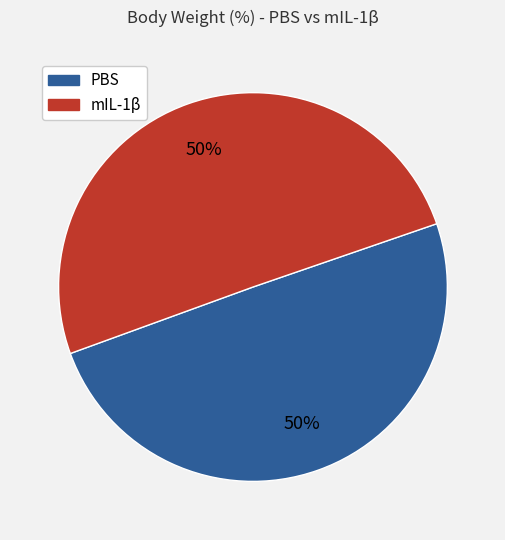

How many slices are in this pie chart?

2